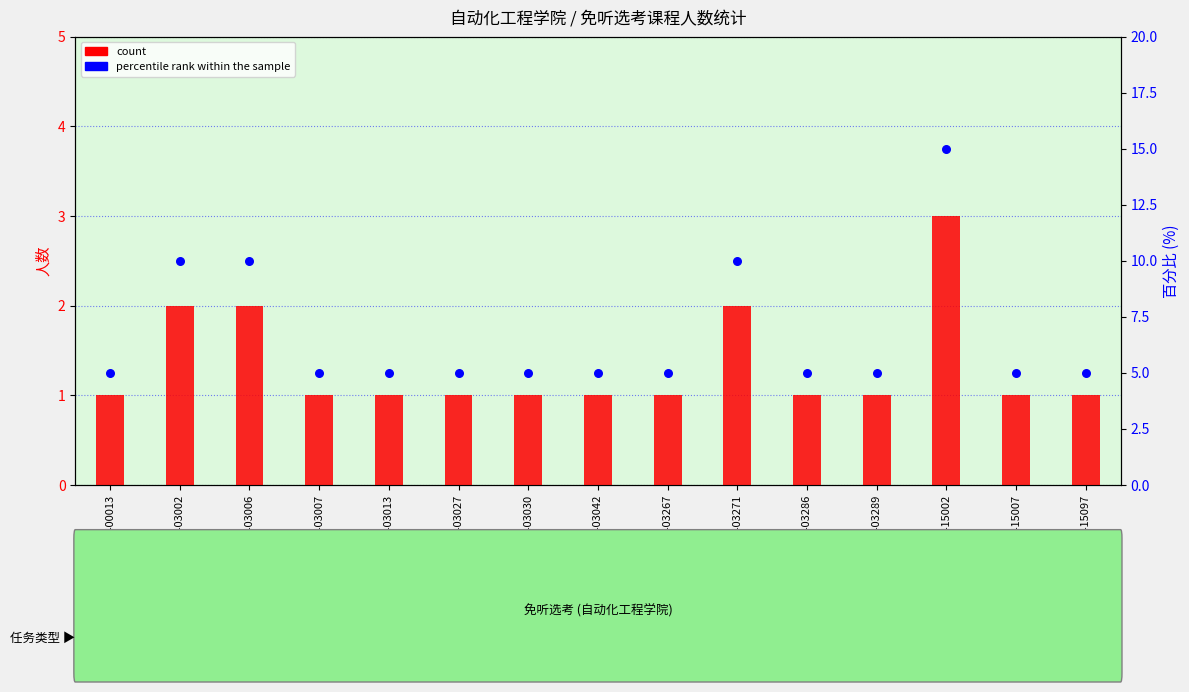

Which series has the largest total across all categories?

percentile rank within the sample